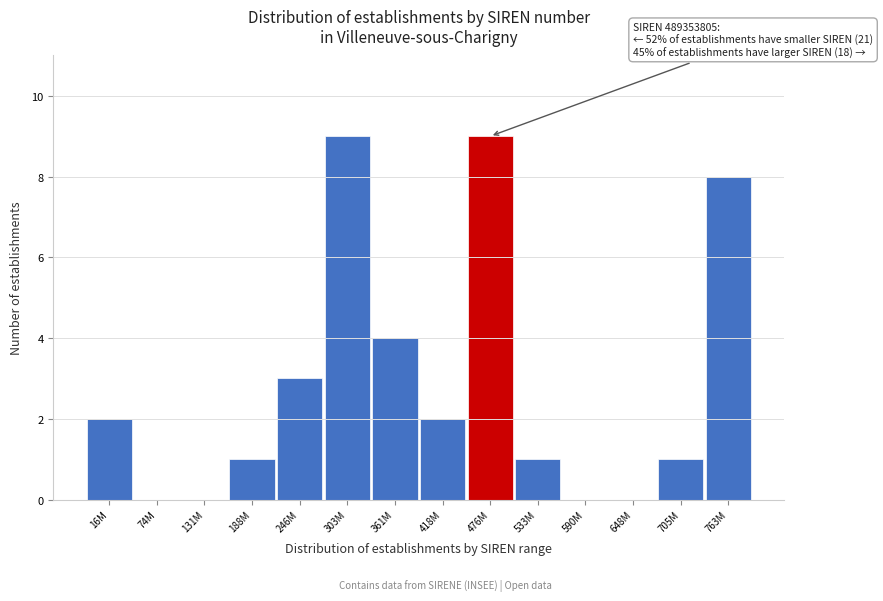

Reading right to left, what are all the values shown in this chart?

763M=8	705M=1	648M=0	590M=0	533M=1	476M=9	418M=2	361M=4	303M=9	246M=3	188M=1	131M=0	74M=0	16M=2